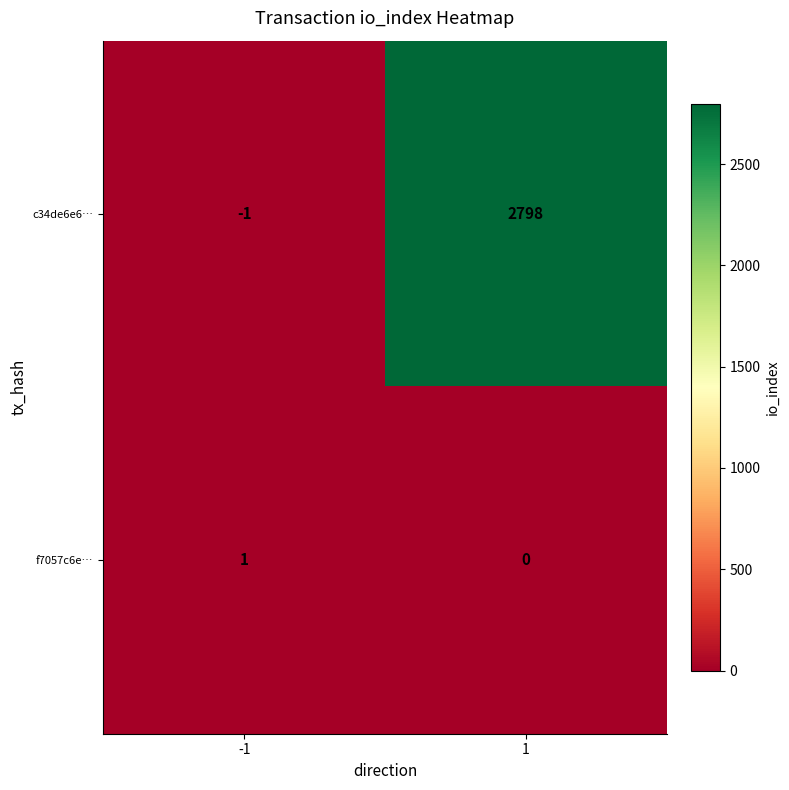

How many categories are shown in the chart?

2